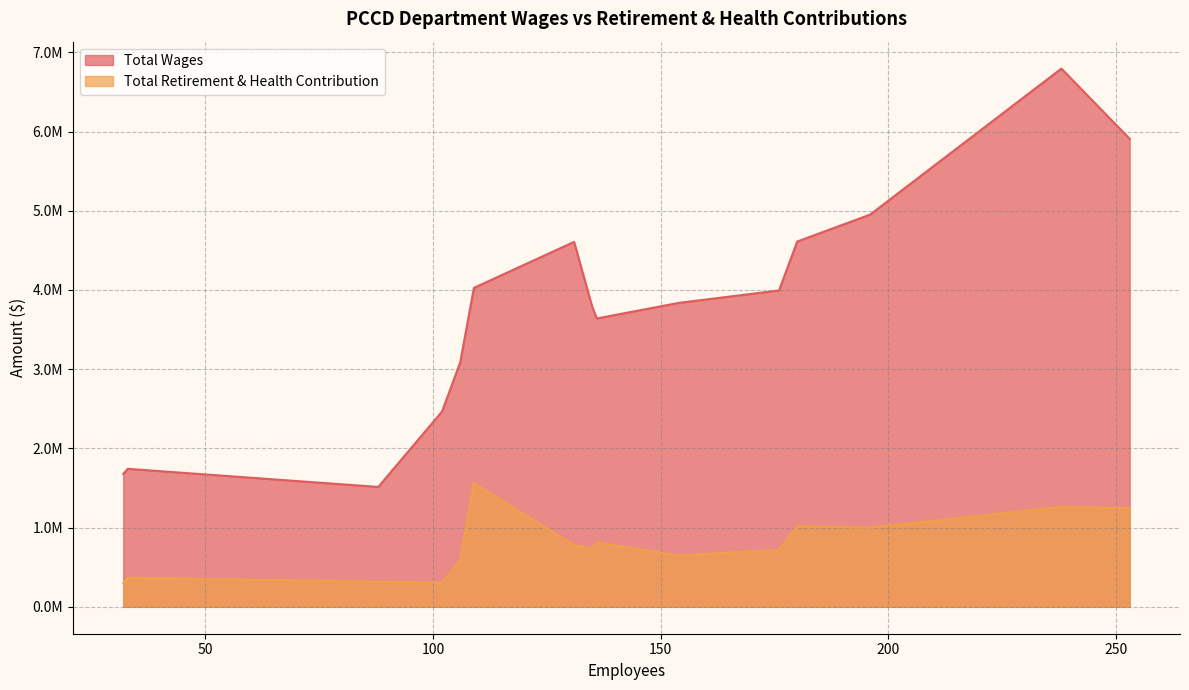

What is the difference between the second highest and second lowest values in the Total Retirement & Health Contribution series?

956893